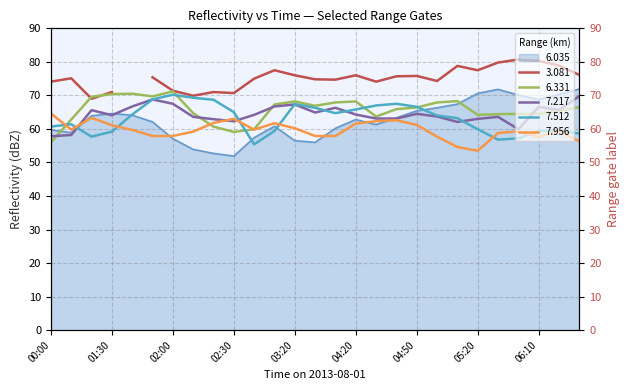

Which has a higher value, 02:30 or 05:40?

05:40